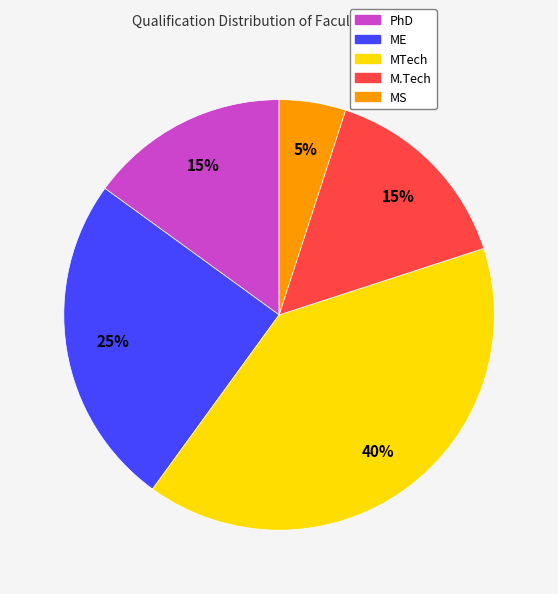

How many slices are in this pie chart?

5